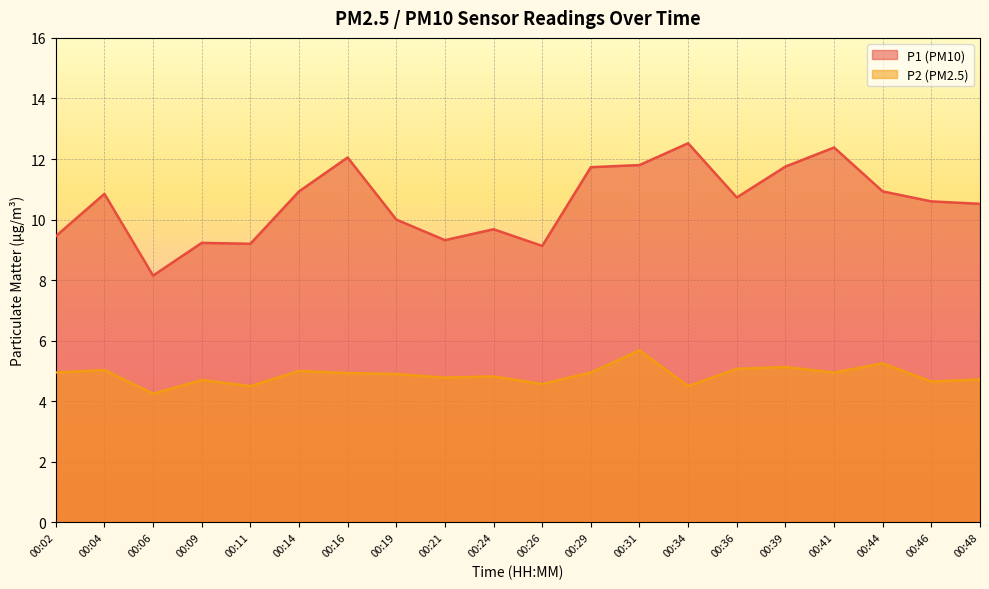

What is the difference between the highest and lowest values at 00:16?

7.1